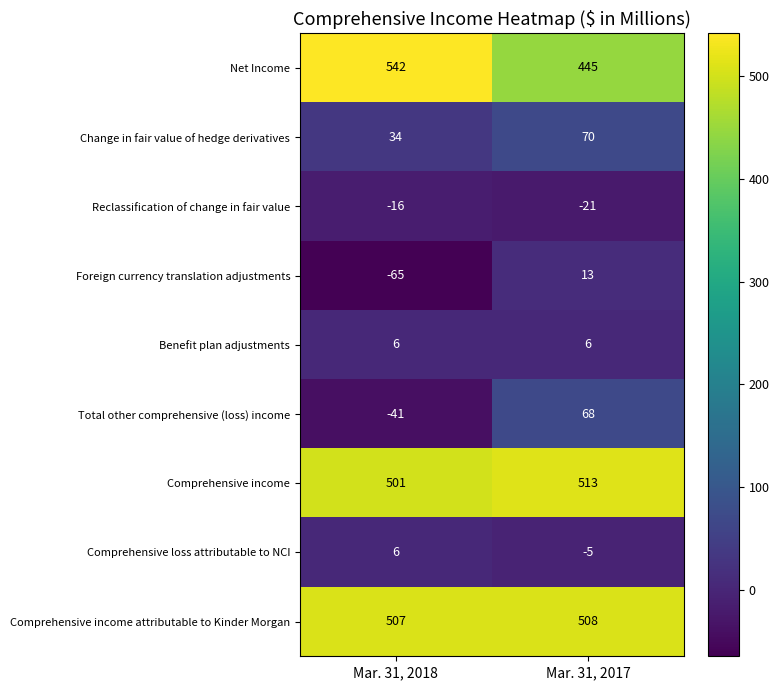

What is the minimum value for Foreign currency translation adjustments?

-65